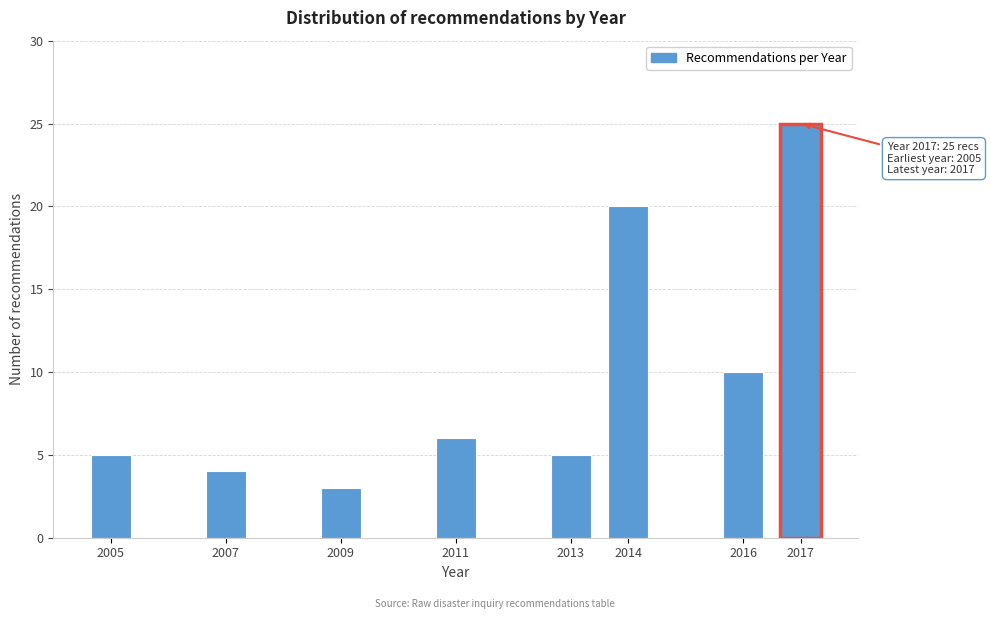

Reading left to right, extract all data points from this chart.

5	4	3	6	5	20	10	25